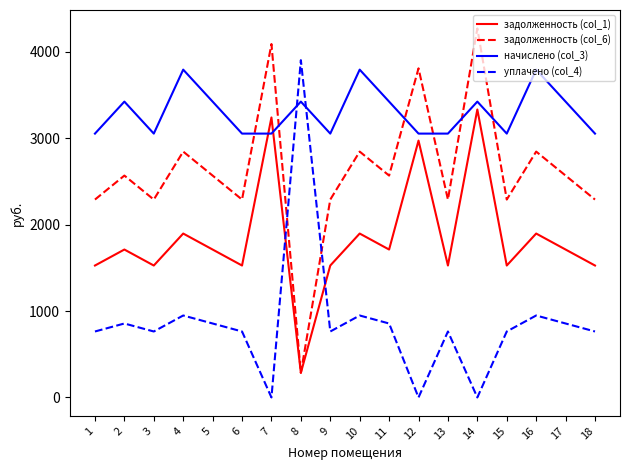

Which category has the lowest value in the задолженность (col_6) series?

8